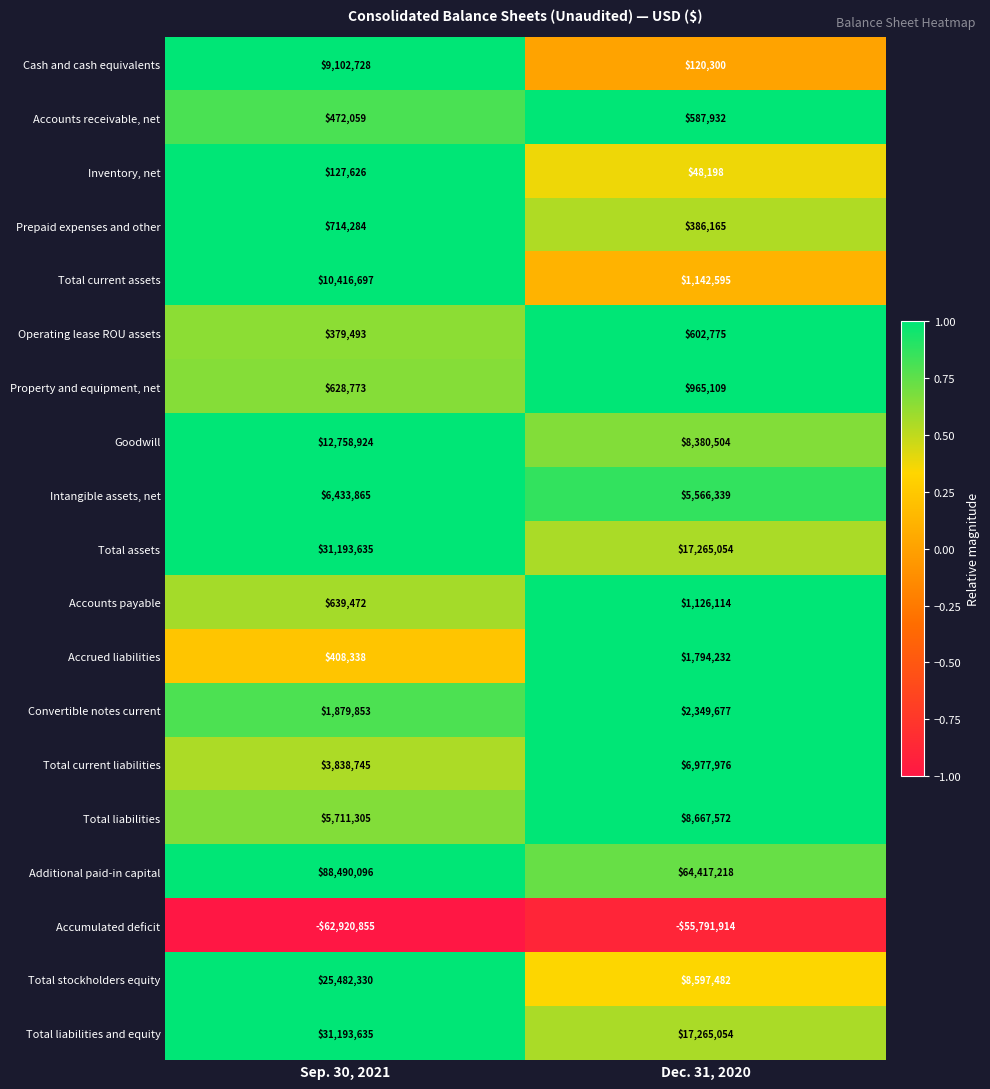

True or false: Inventory, net has a value of 28917 at Dec. 31, 2020.

False